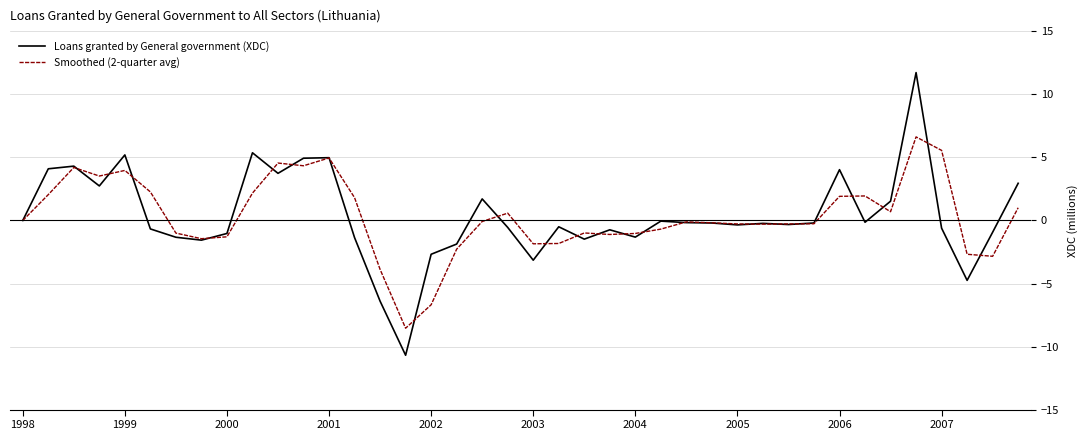

What is the lowest value of the Smoothed (2-quarter avg) series?

-8.5